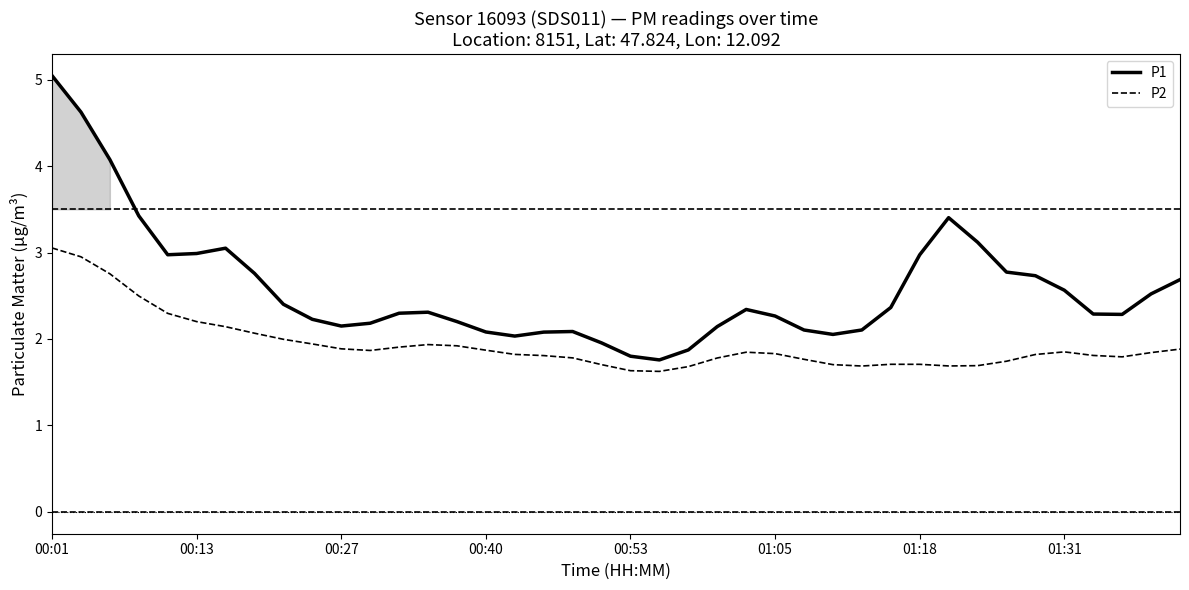

Reading left to right, extract all data points from this chart.

P1: 5.0	4.6	4.1	3.4	3.0	3.0	3.1	2.8	2.4	2.2	2.1	2.2	2.3	2.3	2.2	2.1	2.0	2.1	2.1	2.0	1.8	1.8	1.9	2.1	2.3	2.3	2.1	2.1	2.1	2.4	3.0	3.4	3.1	2.8	2.7	2.6	2.3	2.3	2.5	2.7
P2: 3.1	3.0	2.8	2.5	2.3	2.2	2.1	2.1	2.0	1.9	1.9	1.9	1.9	1.9	1.9	1.9	1.8	1.8	1.8	1.7	1.6	1.6	1.7	1.8	1.8	1.8	1.8	1.7	1.7	1.7	1.7	1.7	1.7	1.7	1.8	1.9	1.8	1.8	1.8	1.9